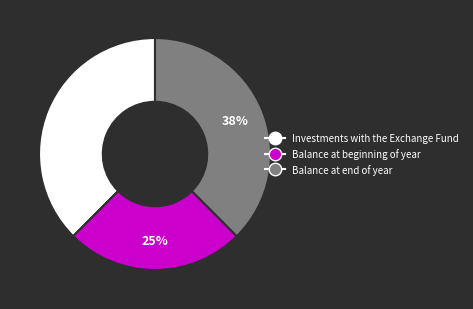

The Balance at end of year slice represents 51% of the pie. True or false?

False